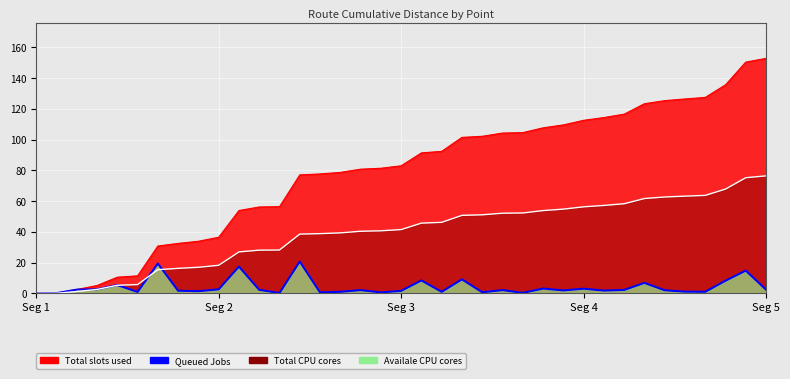

What position from the left is Seg 5?

5